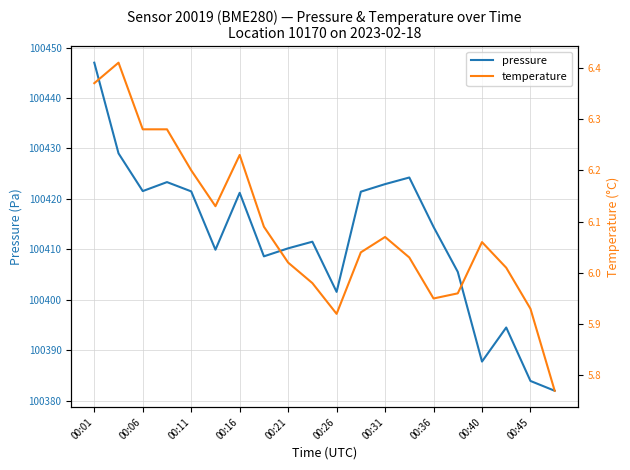

What position from the right is 00:01?

20